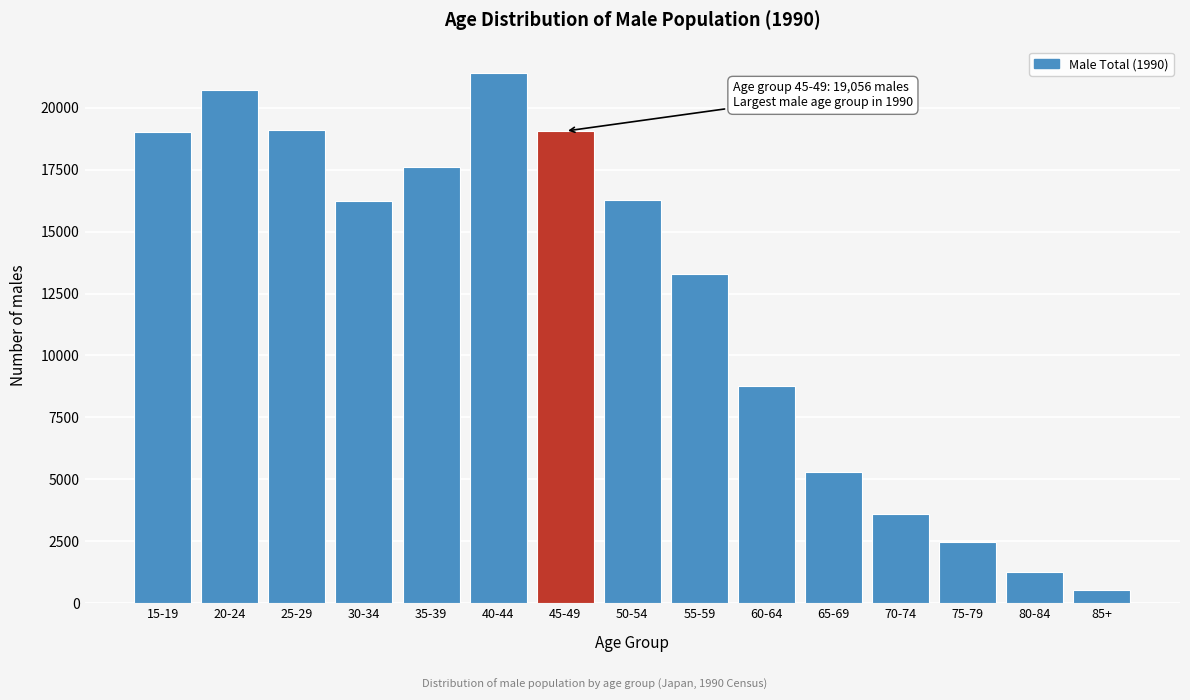

The value at 70-74 is 1531. True or false?

False